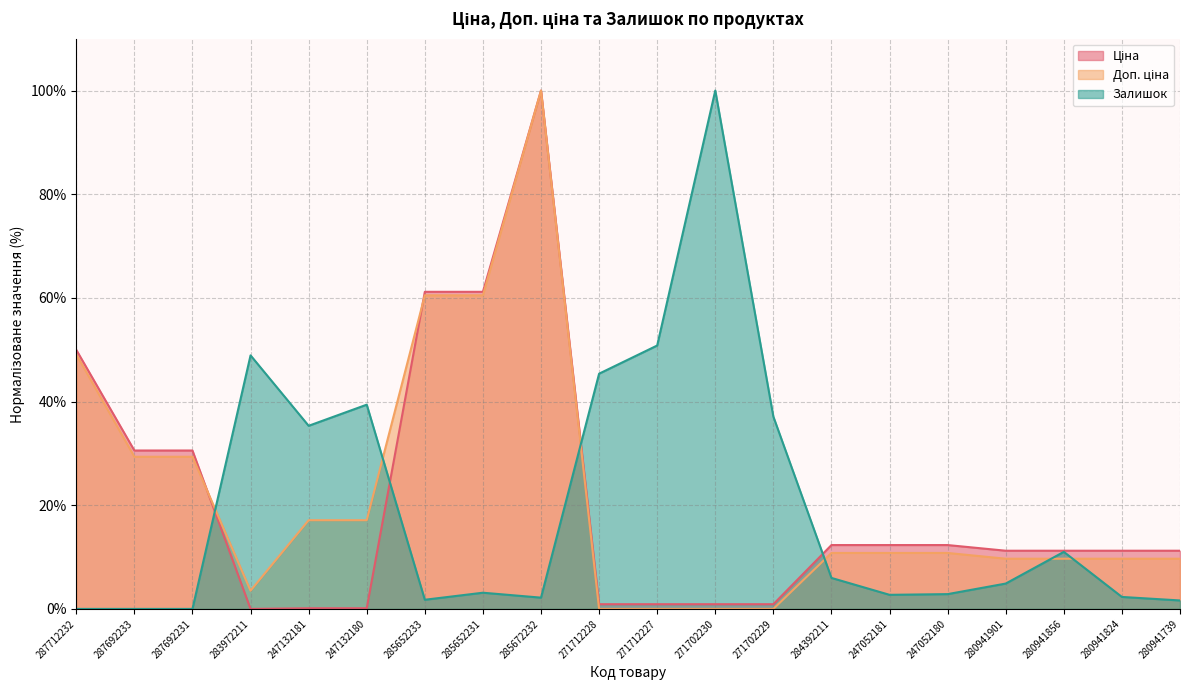

Reading right to left, transcribe all the data shown in this chart.

Ціна: 280941739=11.2	280941824=11.2	280941856=11.2	280941901=11.2	247052180=12.3	247052181=12.3	284392211=12.3	271702229=0.9	271702230=0.9	271712227=0.9	271712228=0.9	285672232=100.0	285652231=61.2	285652233=61.2	247132180=0.1	247132181=0.1	283972211=0.0	287692231=30.6	287692233=30.6	287712232=50.0
Доп. ціна: 280941739=9.7	280941824=9.7	280941856=9.7	280941901=9.7	247052180=10.8	247052181=10.8	284392211=10.8	271702229=0.0	271702230=0.0	271712227=0.0	271712228=0.0	285672232=100.0	285652231=60.5	285652233=60.5	247132180=17.1	247132181=17.1	283972211=3.5	287692231=29.4	287692233=29.4	287712232=49.1
Залишок: 280941739=1.6	280941824=2.3	280941856=11.0	280941901=4.9	247052180=2.9	247052181=2.7	284392211=6.0	271702229=37.1	271702230=100.0	271712227=50.8	271712228=45.4	285672232=2.2	285652231=3.1	285652233=1.8	247132180=39.4	247132181=35.3	283972211=48.9	287692231=0.0	287692233=0.0	287712232=0.0